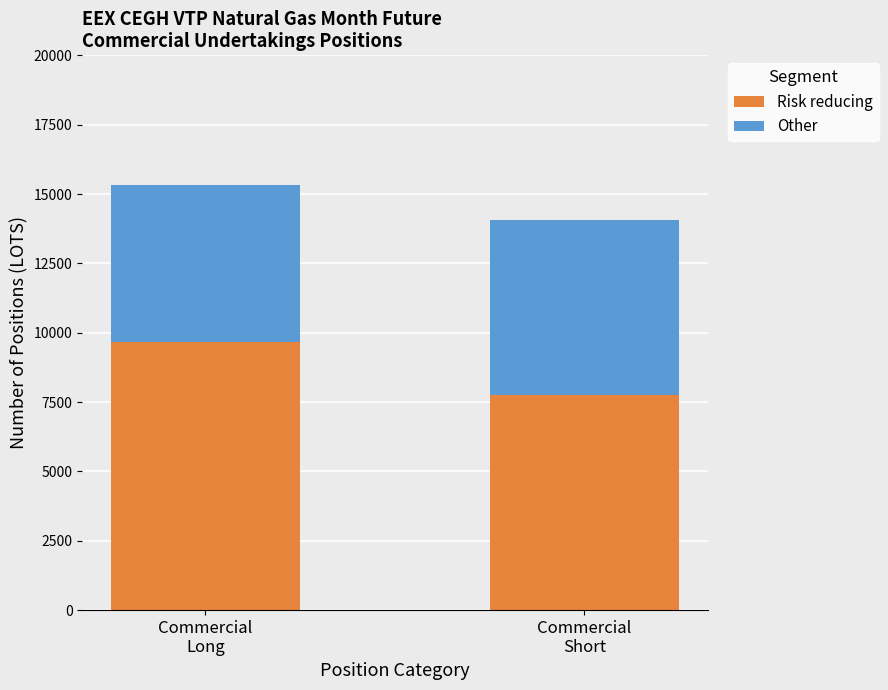

Reading left to right, transcribe the values for Risk reducing.

9653	7756